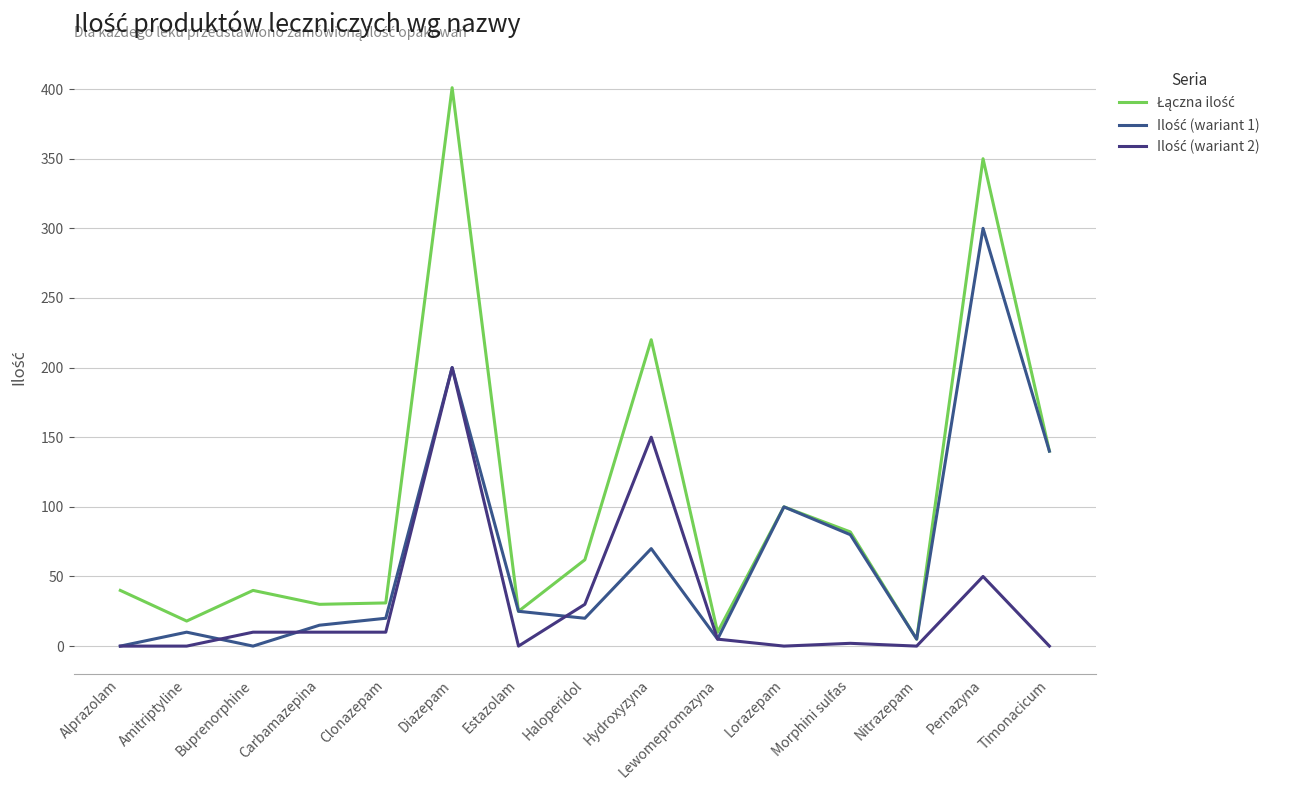

Which label corresponds to the largest value in the chart?

Diazepam